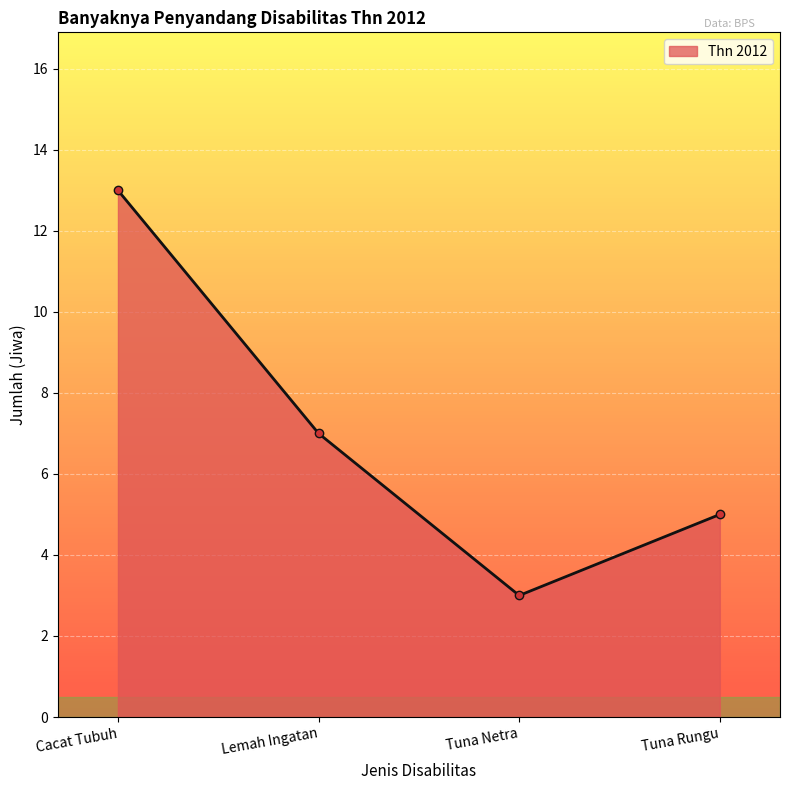

Where is the first local minimum?

Tuna Netra